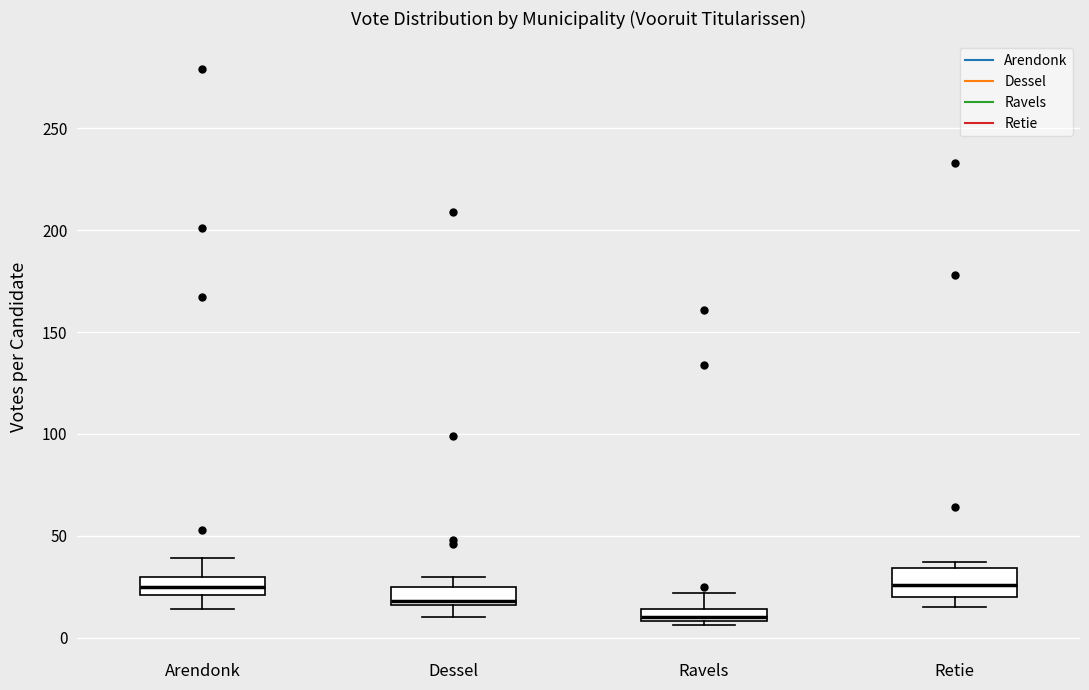

Which box's median line is the lowest?

Ravels